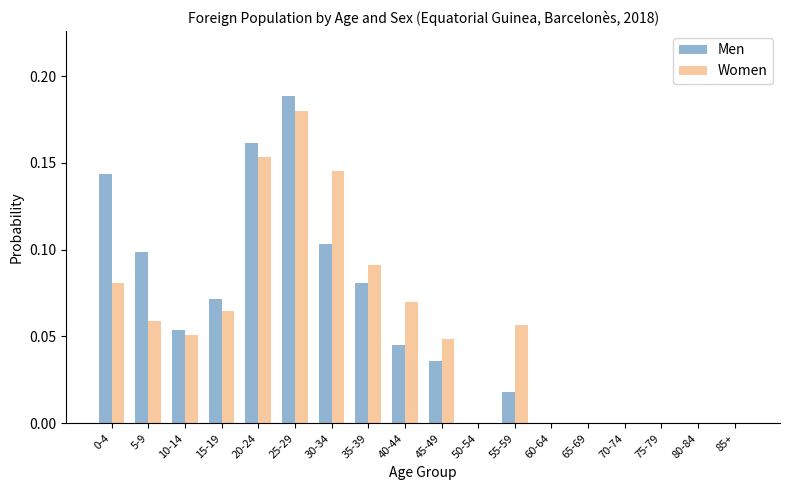

At which label does Women reach its peak?

25-29